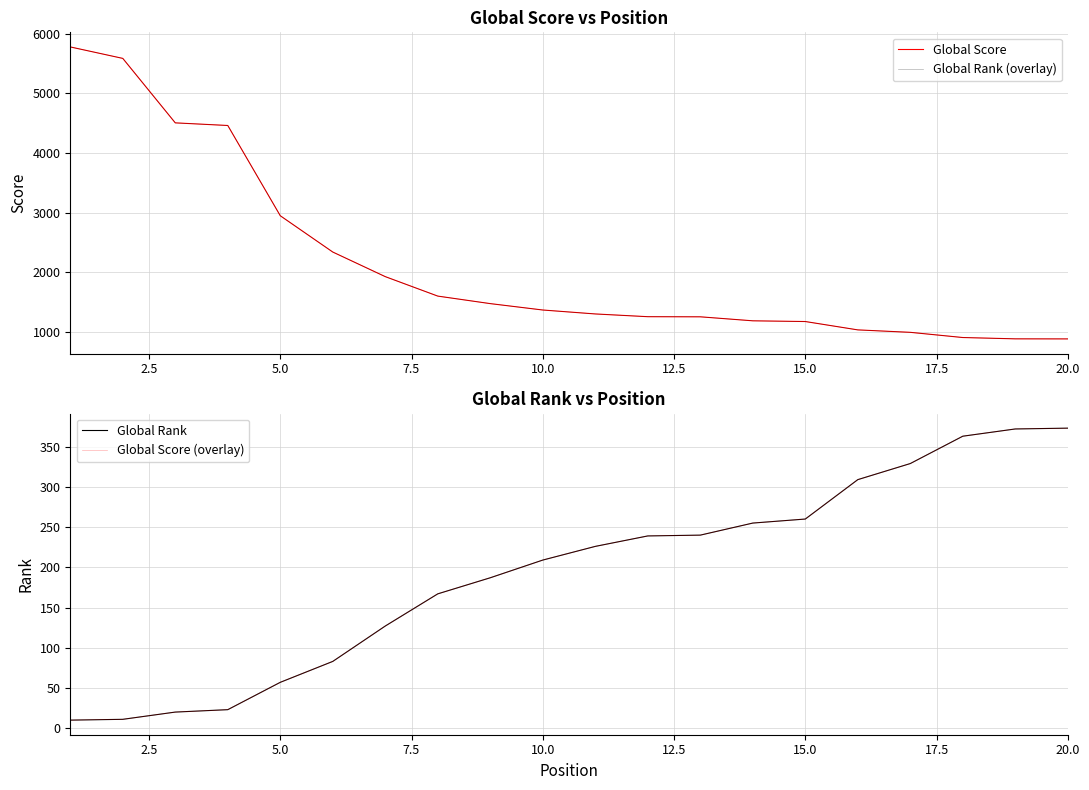

Reading left to right, what are all the values shown in this chart?

Global Score: 5778	5586	4506	4462	2950	2342	1930	1604	1478	1371	1305	1259	1257	1190	1178	1038	997	910	888	887
Global Rank (overlay): 5778	5586	4506	4462	2950	2342	1930	1604	1478	1371	1305	1259	1257	1190	1178	1038	997	910	888	887
Global Rank: 10	11	20	23	57	83	127	167	187	209	226	239	240	255	260	309	329	363	372	373
Global Score (overlay): 10	11	20	23	57	83	127	167	187	209	226	239	240	255	260	309	329	363	372	373